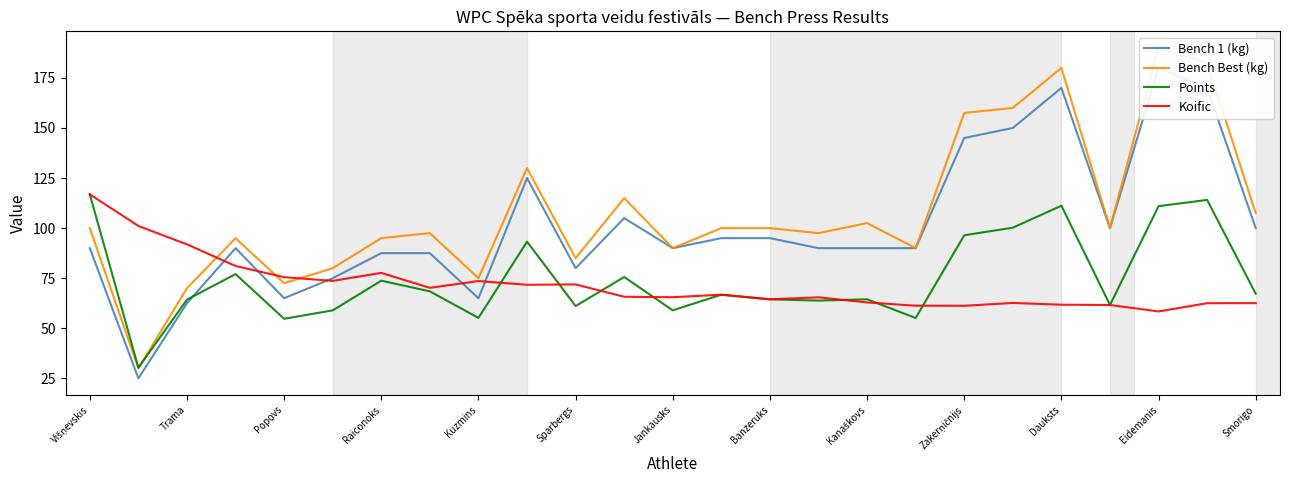

What is the label of the 24th point from the left?

23